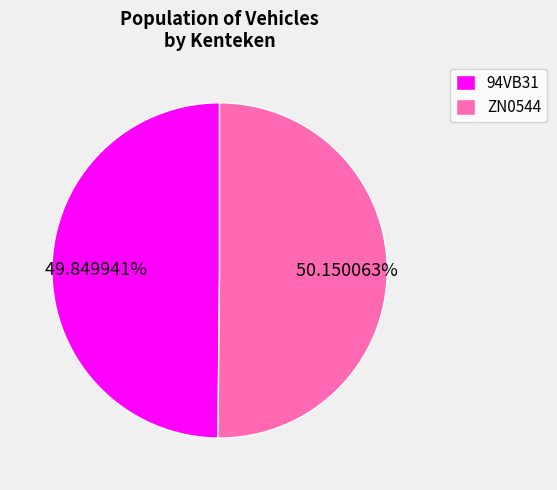

Is the sum of 94VB31 and ZN0544 greater than half?

Yes